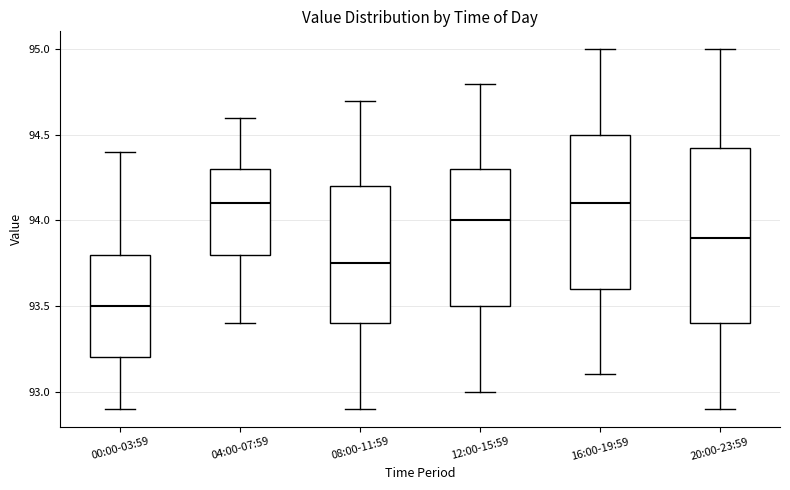

Reading left to right, read every box against the y-axis: the position of its median line, the range the box covers, and the ends of its whiskers. The values are not printed on the chart, so give them approximately, as read against the axis.

00:00-03:59: median 93.50, box 93.20 to 93.80, whiskers 92.90 to 94.40
04:00-07:59: median 94.10, box 93.80 to 94.30, whiskers 93.40 to 94.60
08:00-11:59: median 93.75, box 93.40 to 94.20, whiskers 92.90 to 94.70
12:00-15:59: median 94.00, box 93.50 to 94.30, whiskers 93.00 to 94.80
16:00-19:59: median 94.10, box 93.60 to 94.50, whiskers 93.10 to 95.00
20:00-23:59: median 93.90, box 93.40 to 94.45, whiskers 92.90 to 95.00